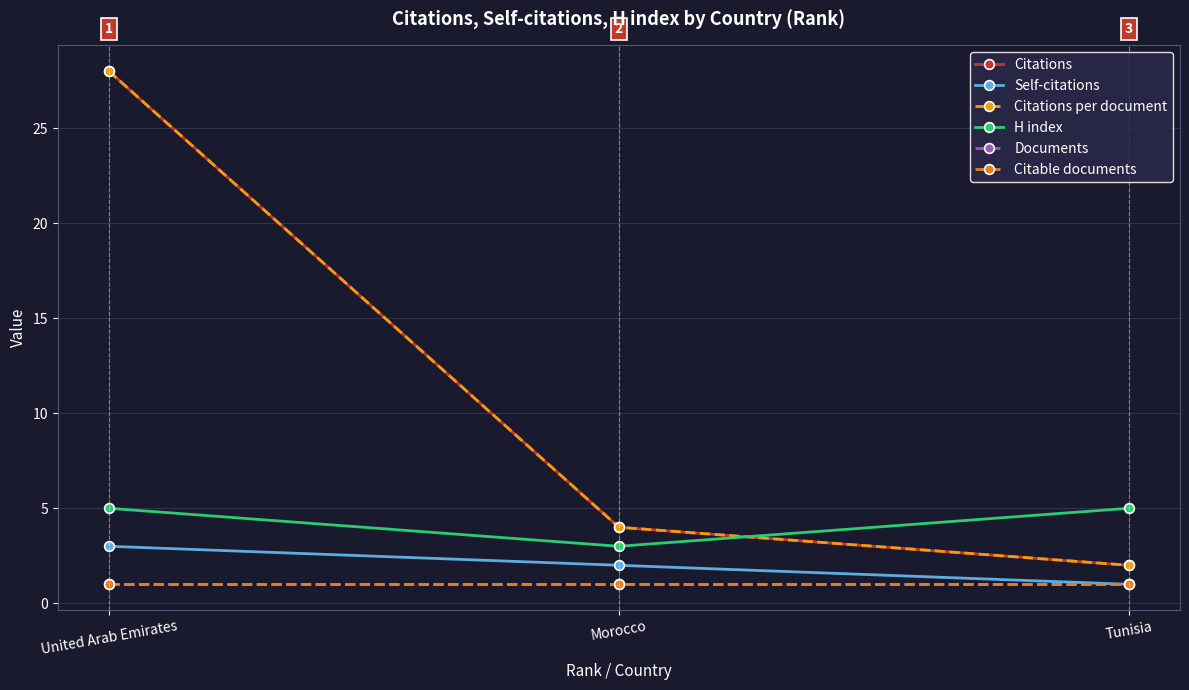

Is it true that H index equals 5 at United Arab Emirates?

True